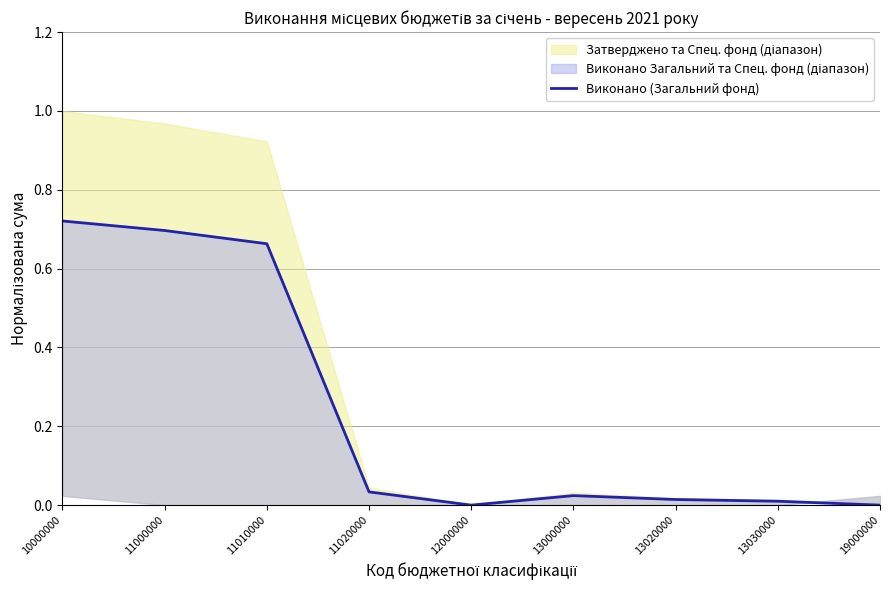

Reading left to right, what are all the values shown in this chart?

10000000=0.7	11000000=0.7	11010000=0.7	11020000=0.0	12000000=0.0	13000000=0.0	13020000=0.0	13030000=0.0	19000000=0.0